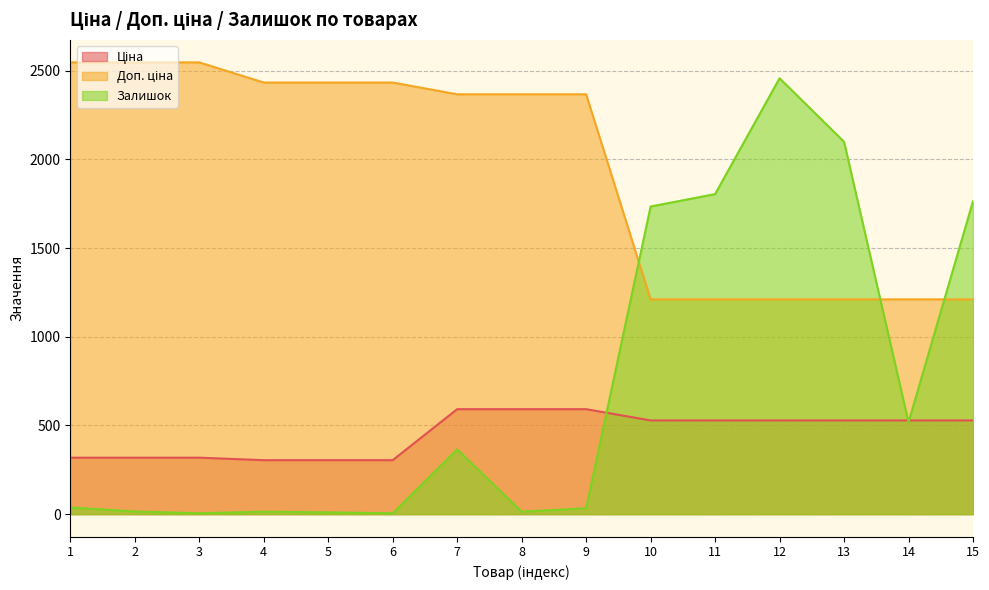

What is the maximum value for Доп. ціна?

2546.4